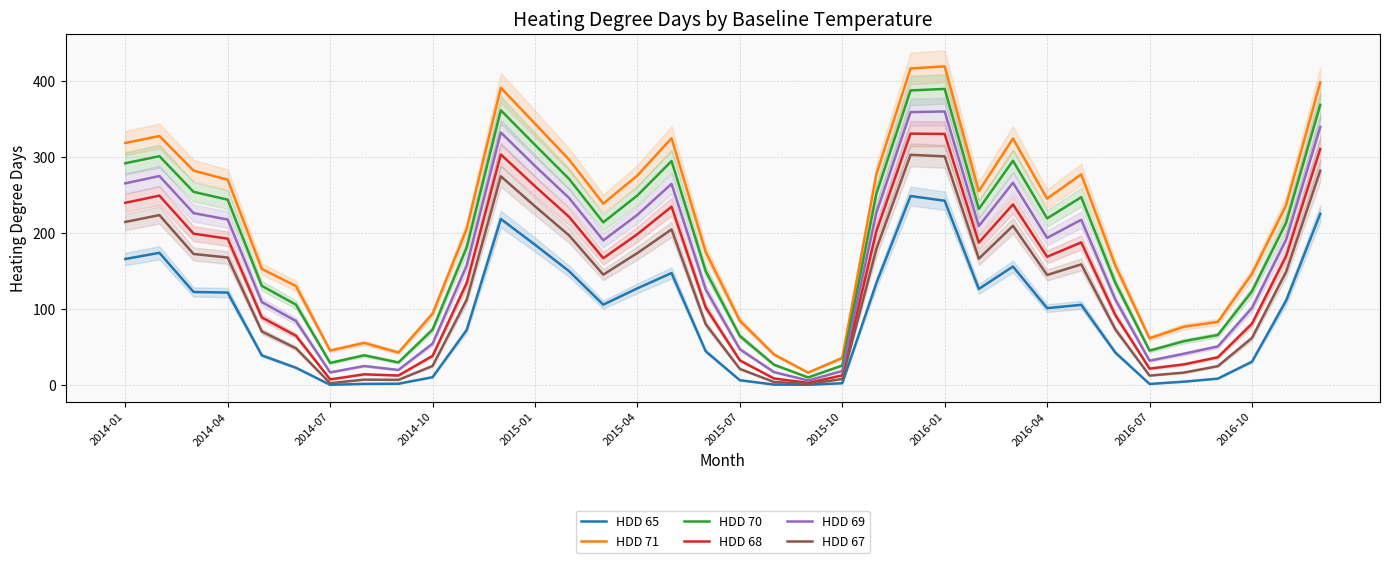

True or false: HDD 68 and HDD 71 cross at least once.

False